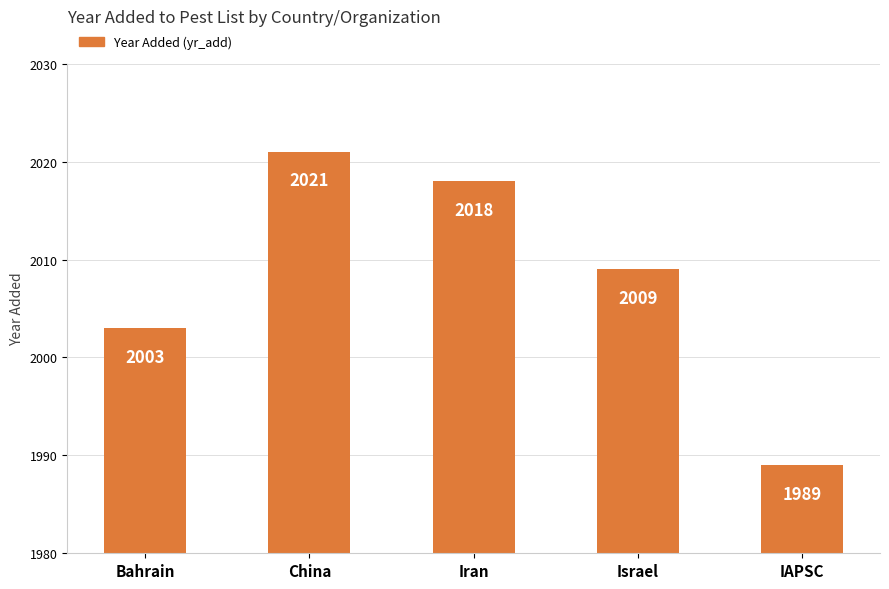

Between Israel and China, which is larger?

China